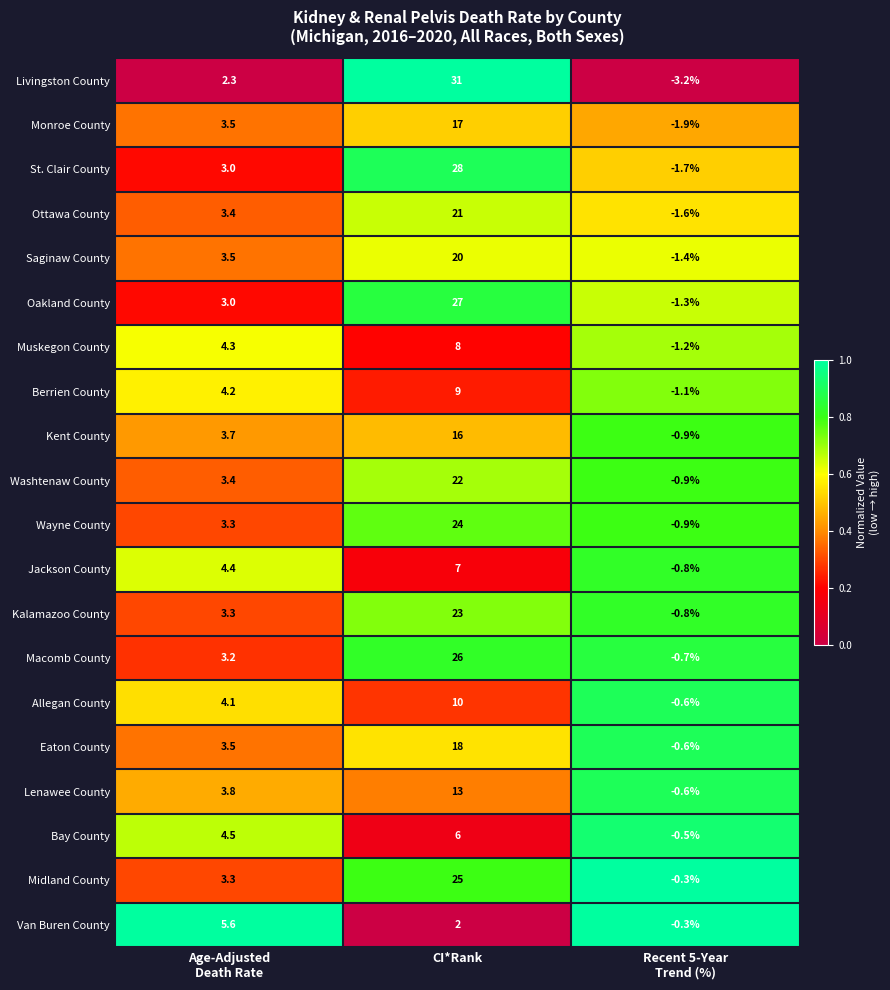

Which series has the largest total across all categories?

Livingston County